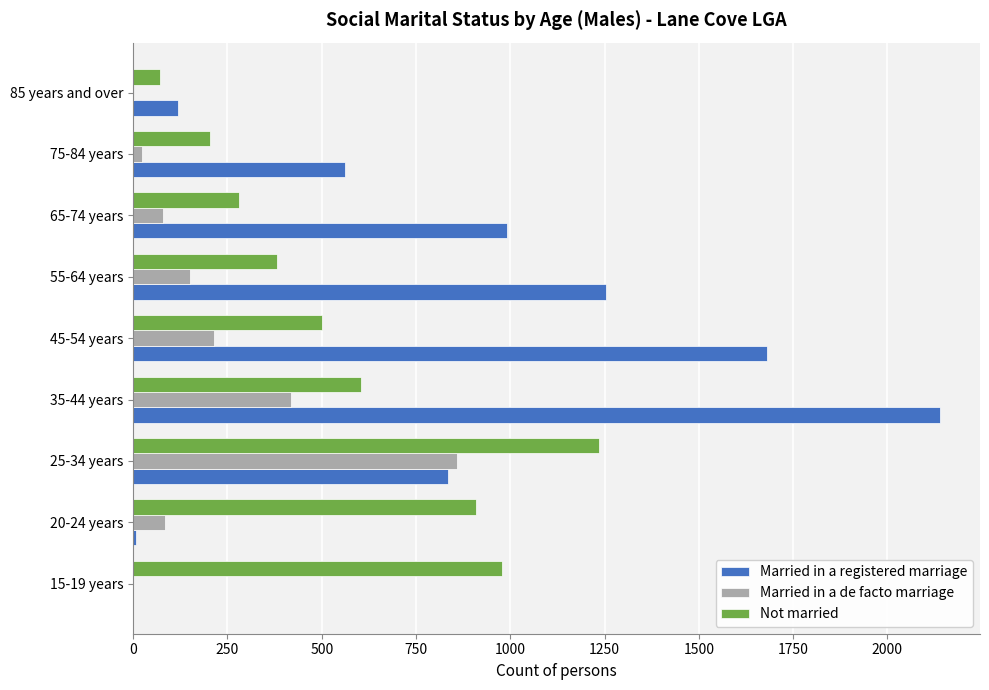

Where is Married in a registered marriage nearest to the value 1069?

65-74 years